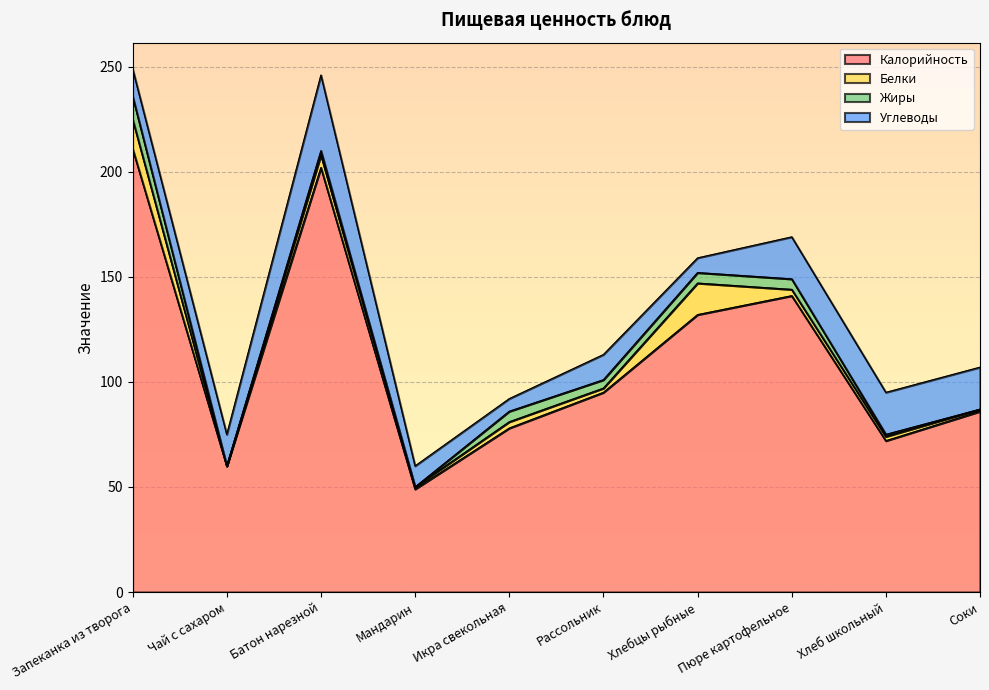

True or false: Калорийность and Жиры cross at least once.

False